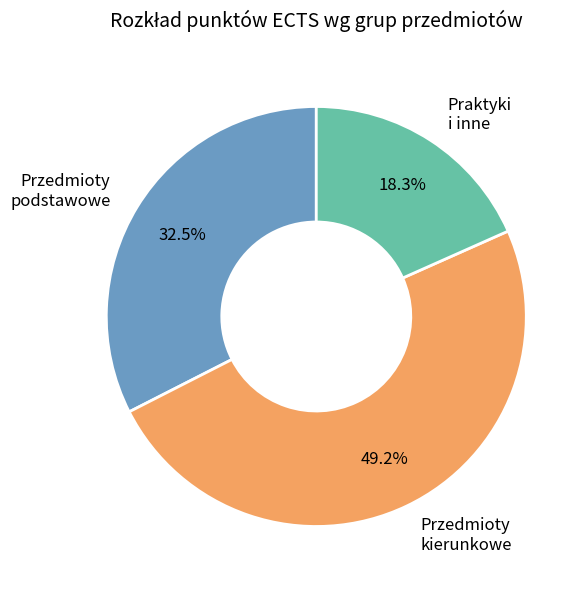

How many segments does this pie chart have?

3